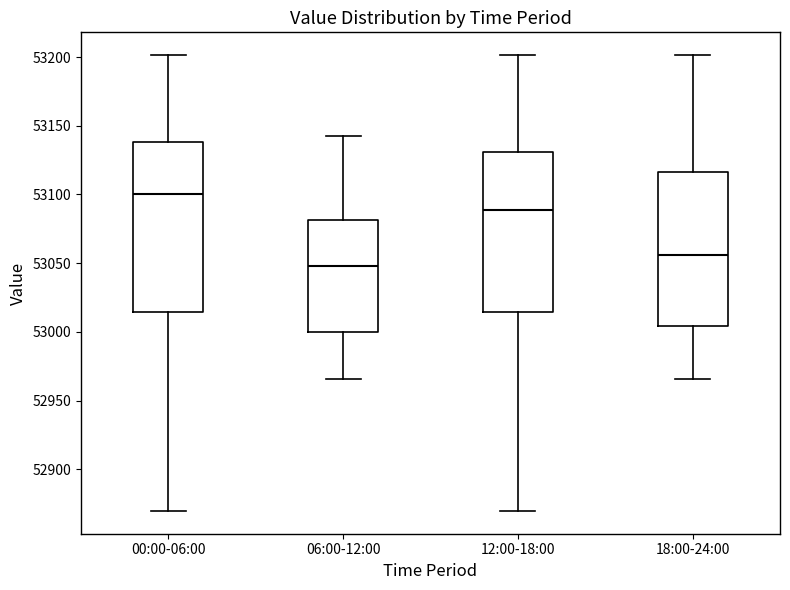

Reading left to right, transcribe this box plot: for each box, give where its median line is, the range the box spans, and where its two whiskers end, as read against the y-axis. The values are not printed on the chart, so give them approximately, as read against the axis.

00:00-06:00: median 53100, box 53015 to 53140, whiskers 52870 to 53200
06:00-12:00: median 53050, box 53000 to 53080, whiskers 52965 to 53140
12:00-18:00: median 53090, box 53015 to 53130, whiskers 52870 to 53200
18:00-24:00: median 53055, box 53005 to 53115, whiskers 52965 to 53200